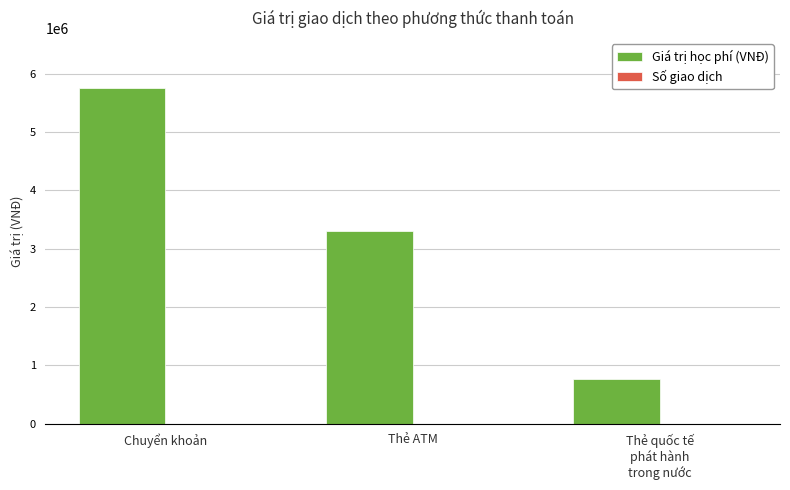

Which category has the highest value across all series?

Chuyển khoản